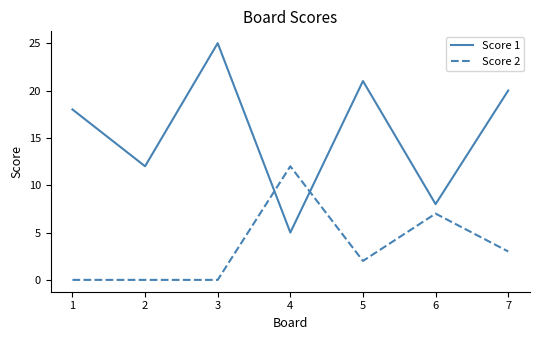

True or false: Score 2 has a value of 4 at 4.

False